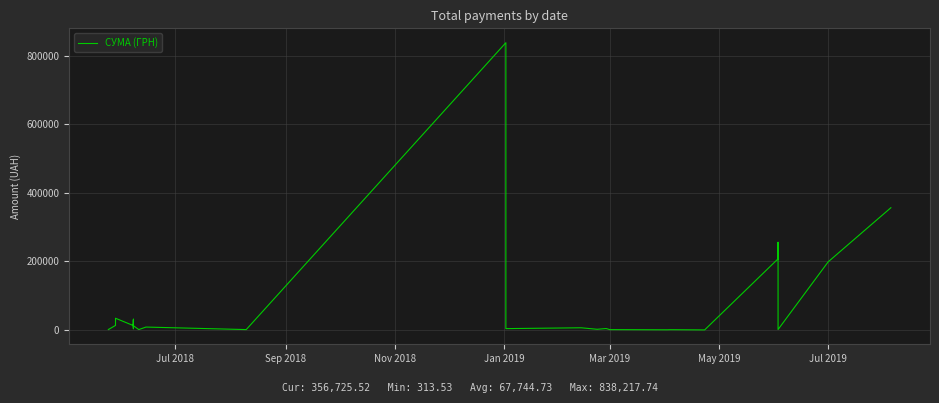

How many lines are shown in the chart?

1